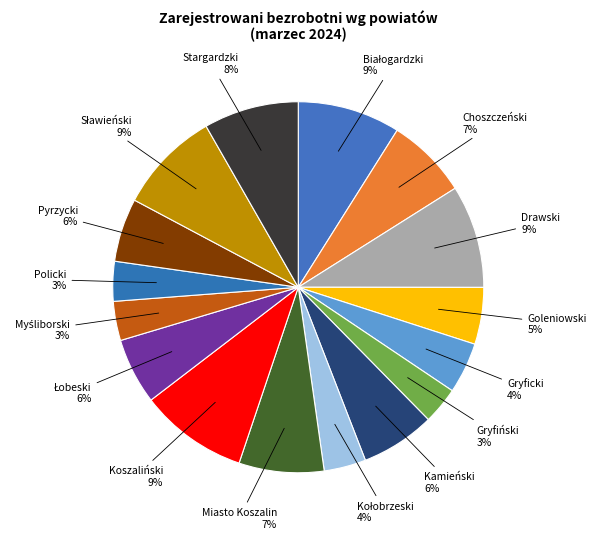

Does any single category account for the majority?

No